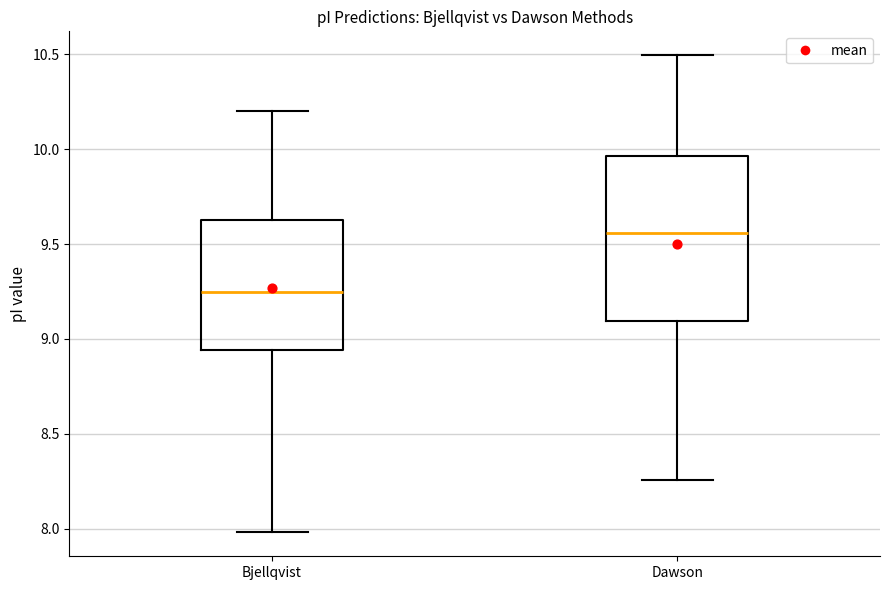

Which box has the lowest median line?

Bjellqvist